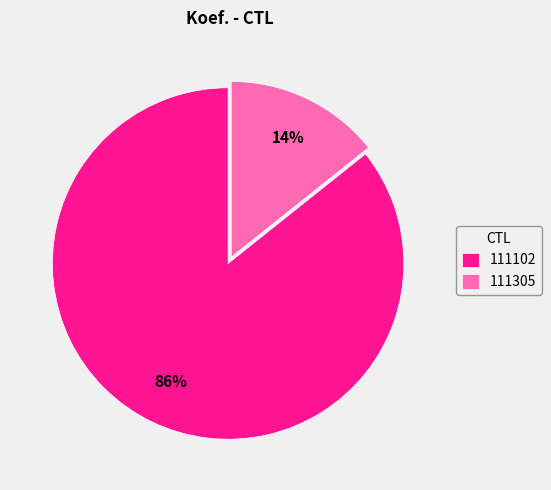

How many segments does this pie chart have?

2